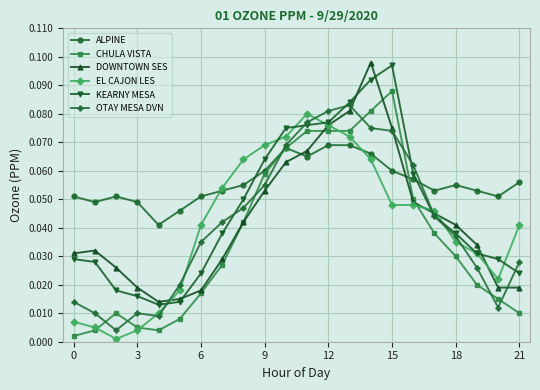

Is this an area chart (filled region under the line)?

No